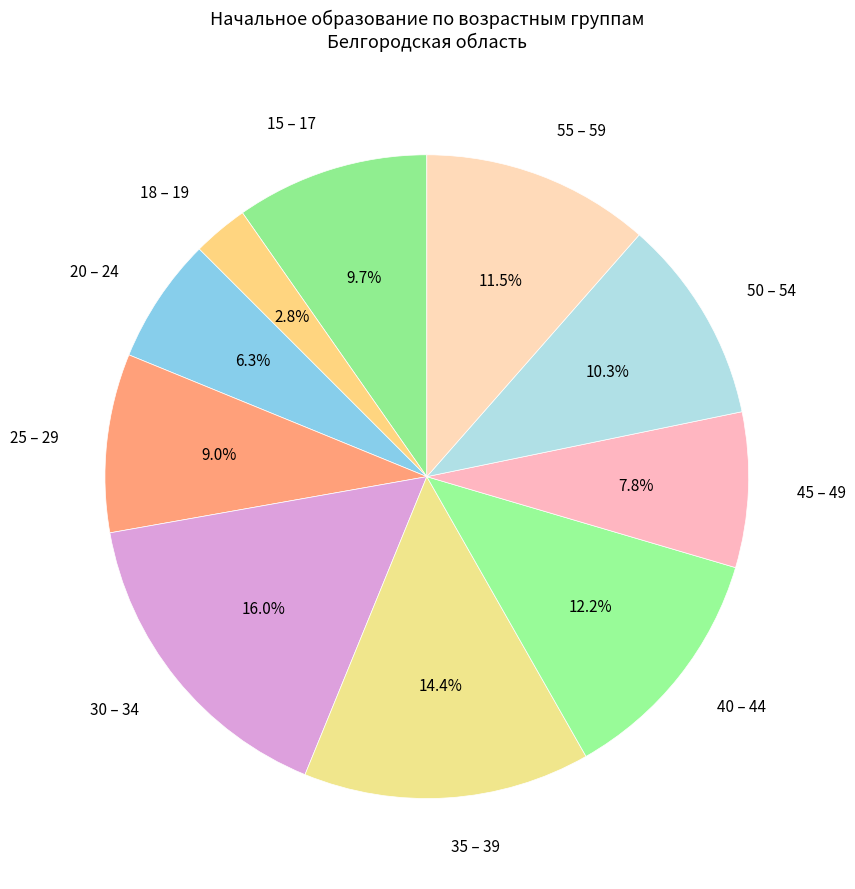

Does any single category account for the majority?

No